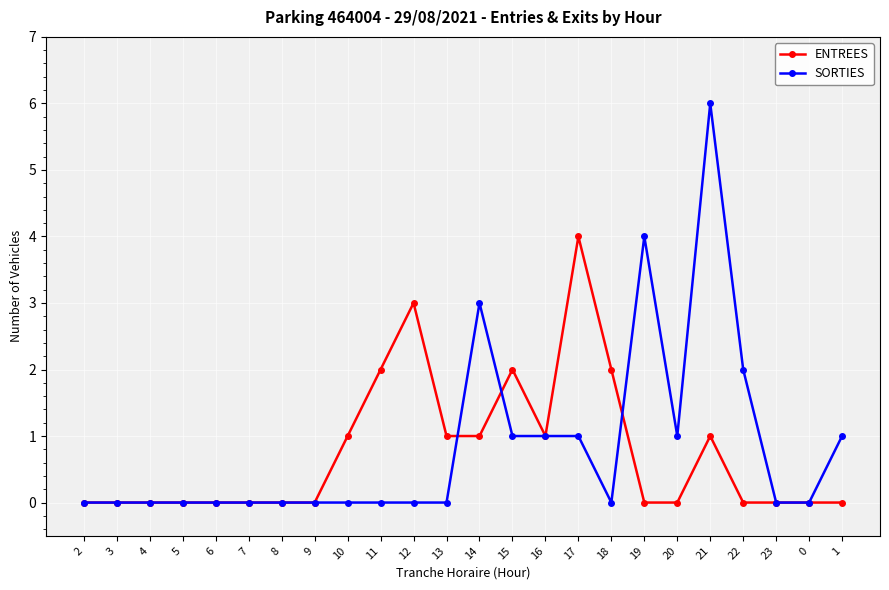

What is the average value of the ENTREES series?

1